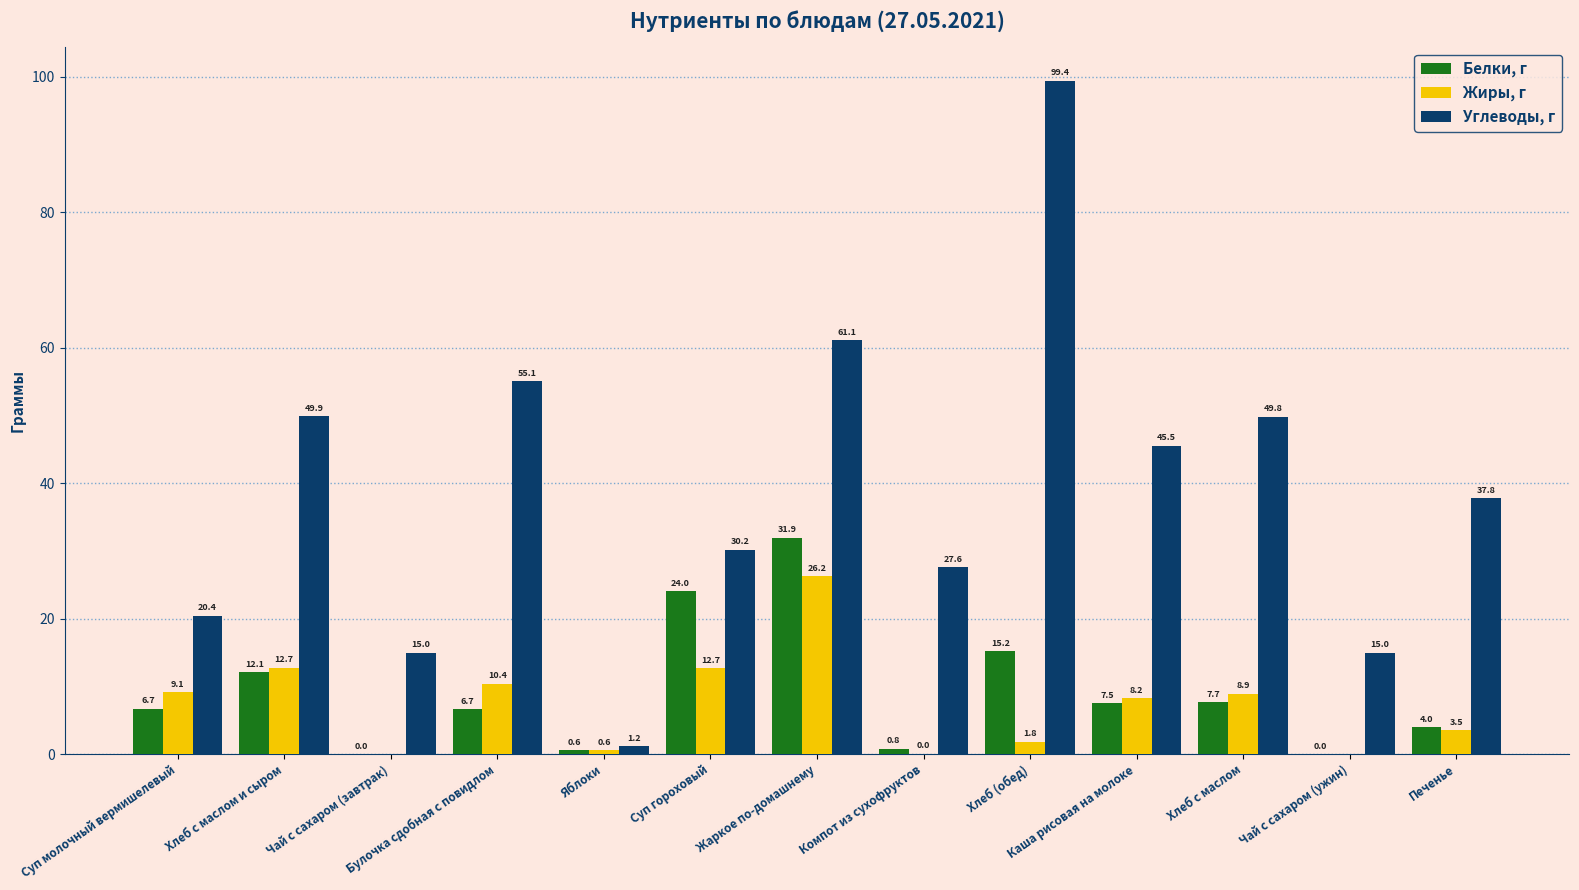

Is the value of Белки, г at Яблоки greater than the value of Жиры, г at Хлеб с маслом и сыром?

No